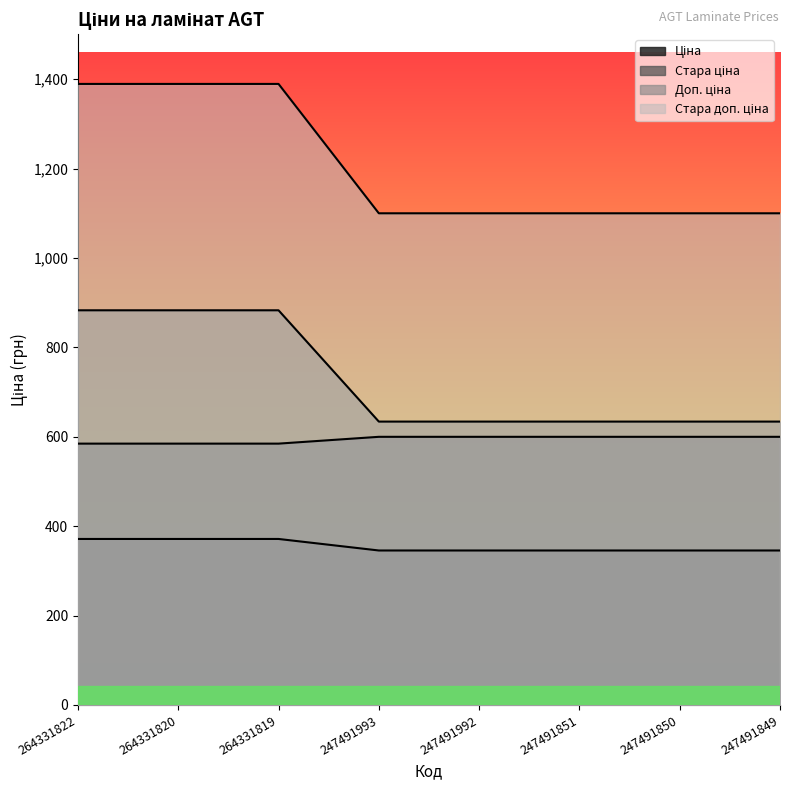

True or false: Доп. ціна has a value of 599.9 at 247491851.

True